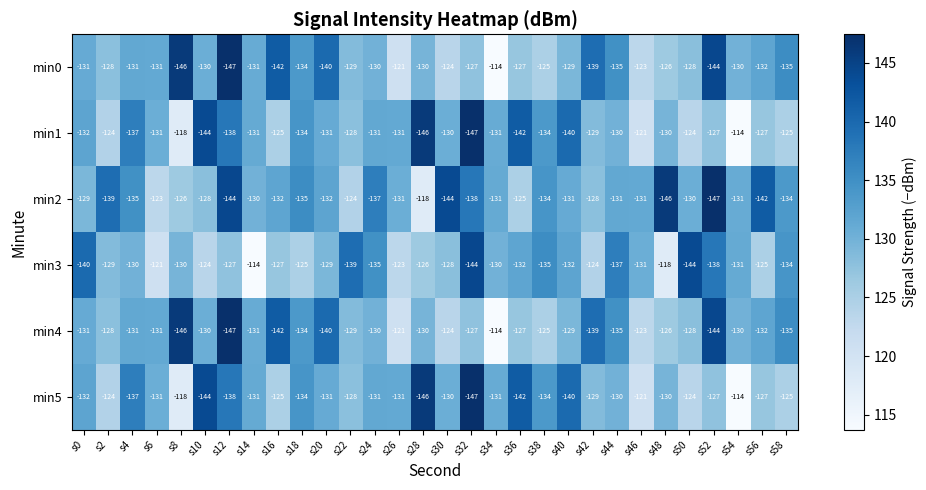

What is the sum of all min0 values?

-3939